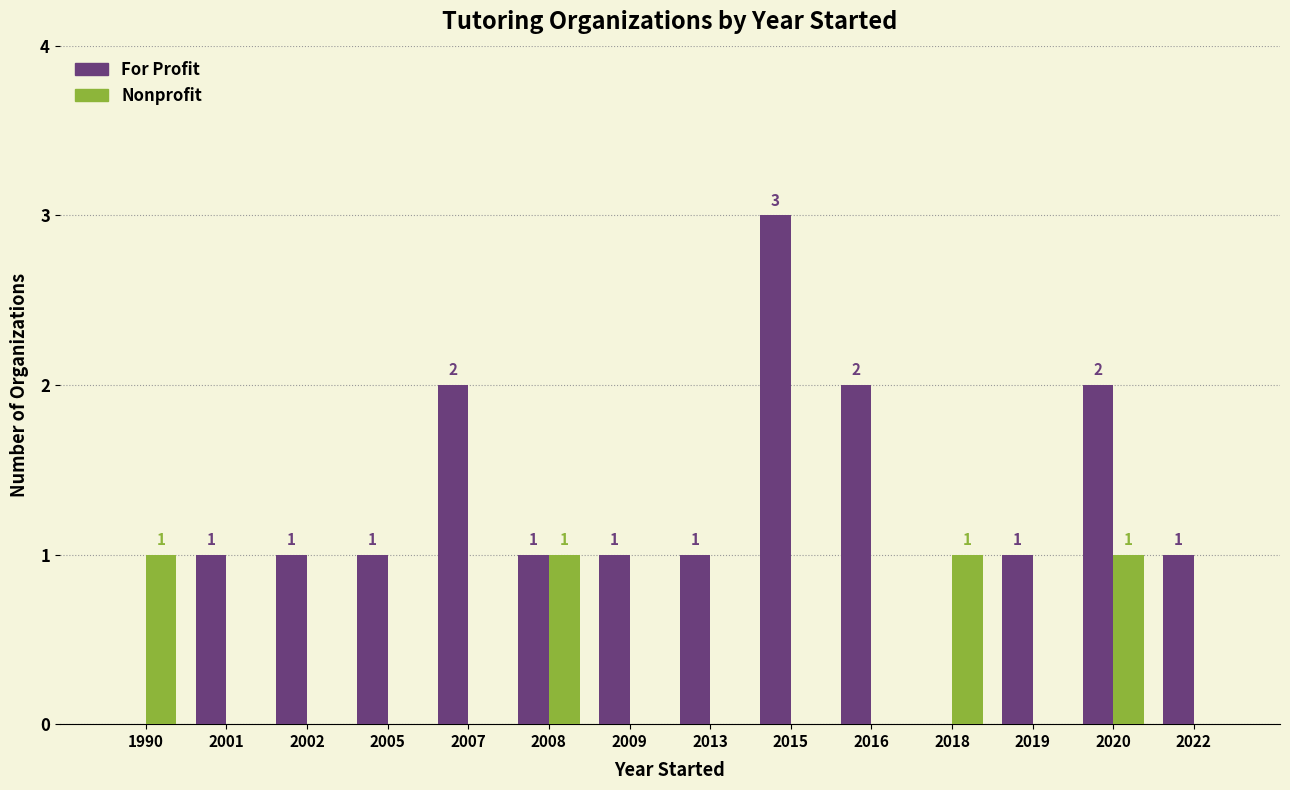

Reading left to right, list all the values displayed in this chart.

For Profit: 0	1	1	1	2	1	1	1	3	2	0	1	2	1
Nonprofit: 1	0	0	0	0	1	0	0	0	0	1	0	1	0